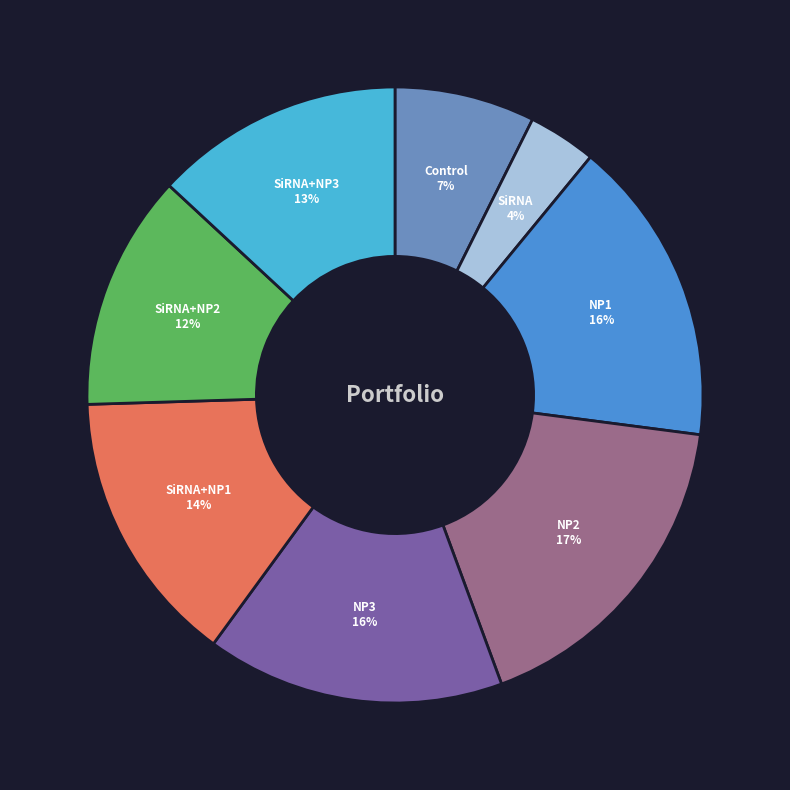

Combined, do SiRNA+NP1 and NP1 account for over 50%?

No